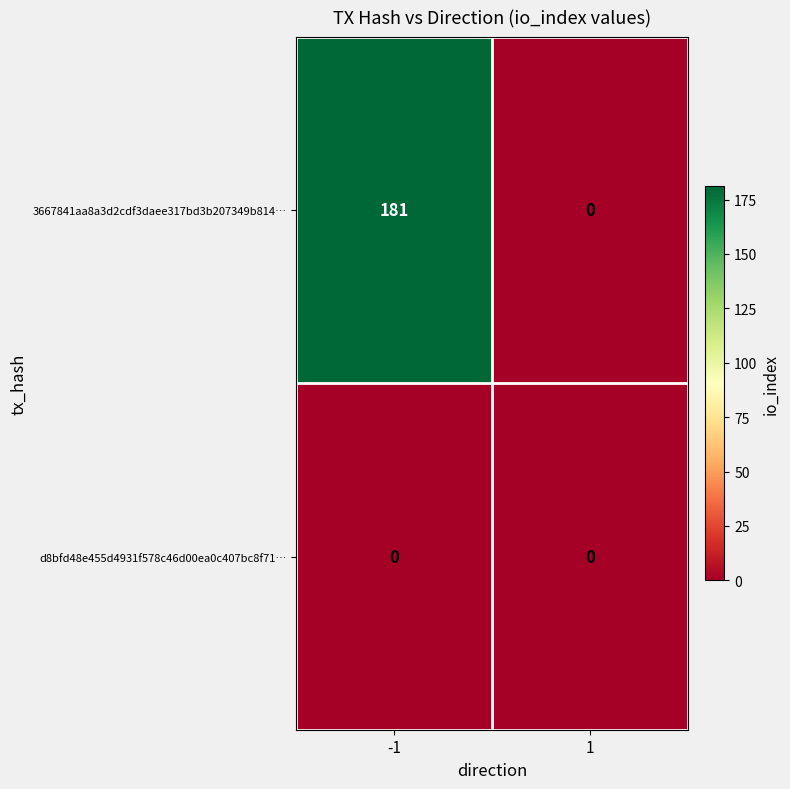

At -1, list the series in order from largest to smallest.

3667841aa8a3d2cdf3daee317bd3b207349b814…, d8bfd48e455d4931f578c46d00ea0c407bc8f71…